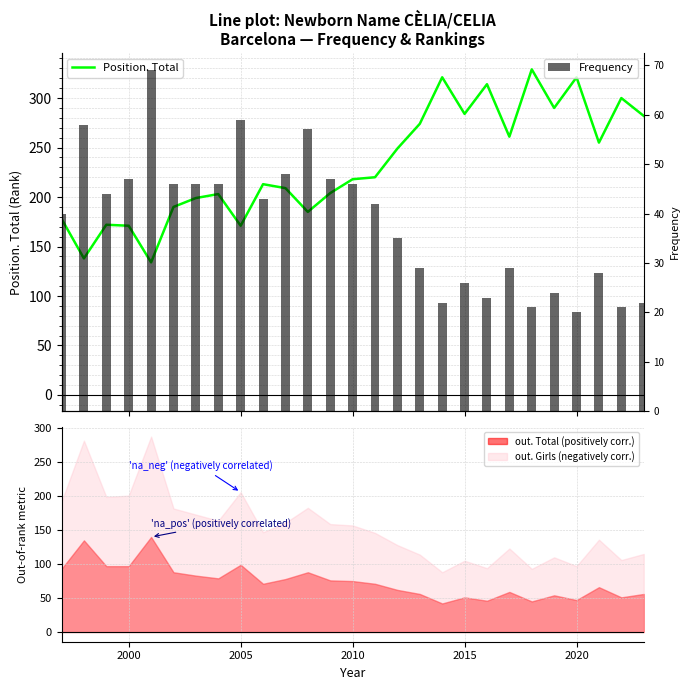

Which series has the largest total across all categories?

Position. Total